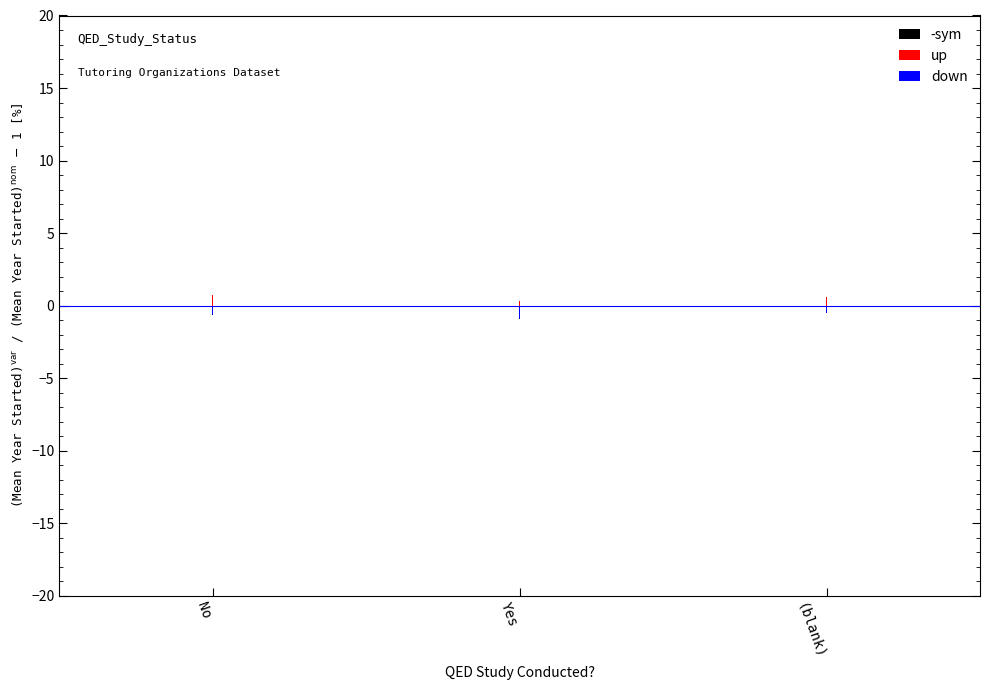

Which has a higher value, (blank) or No?

(blank)